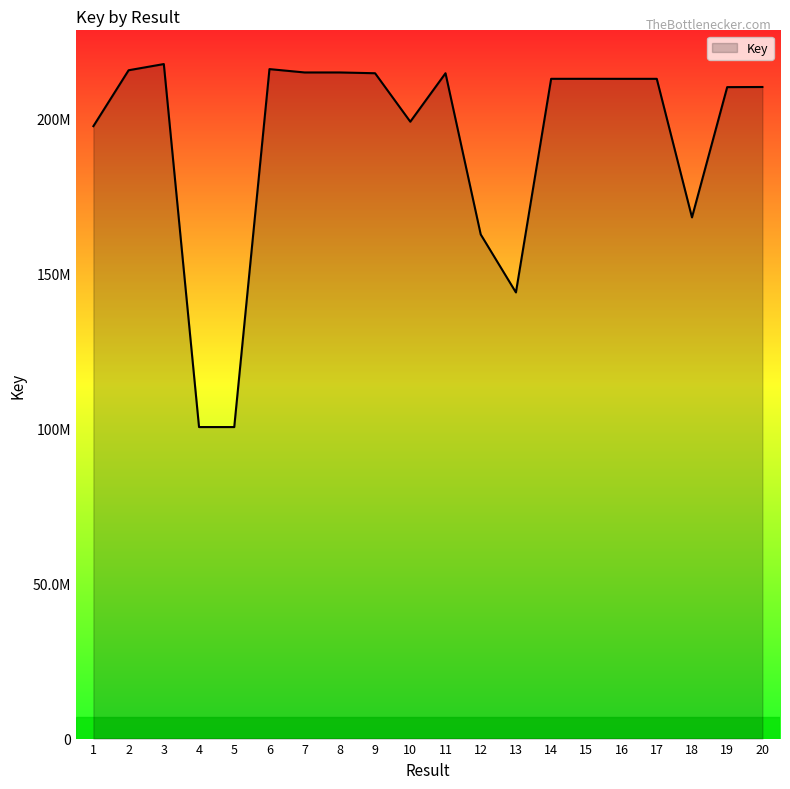

Does the chart display data point markers on the line(s)?

No